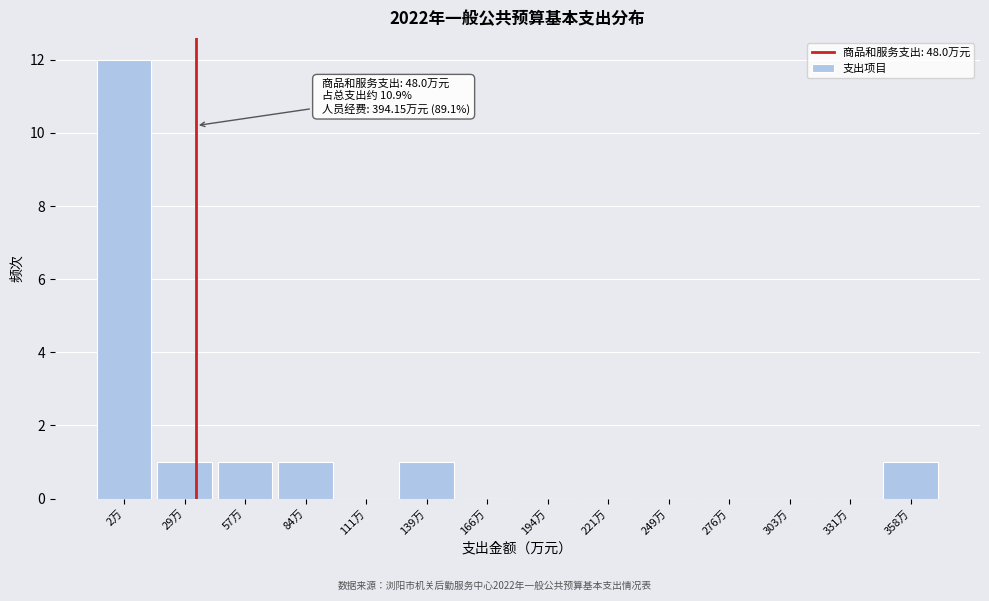

Is it true that the value at 303万 is 4?

False